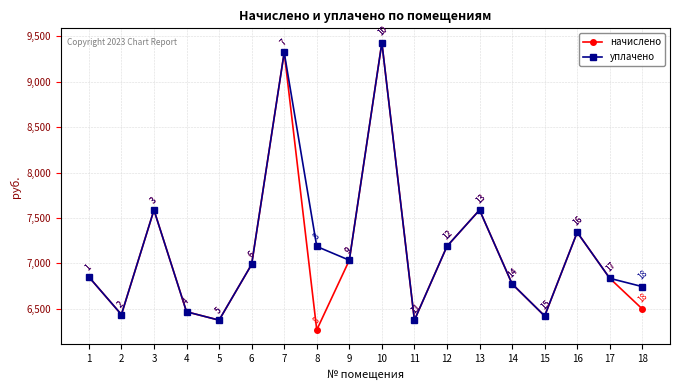

Is this an area chart (filled region under the line)?

No